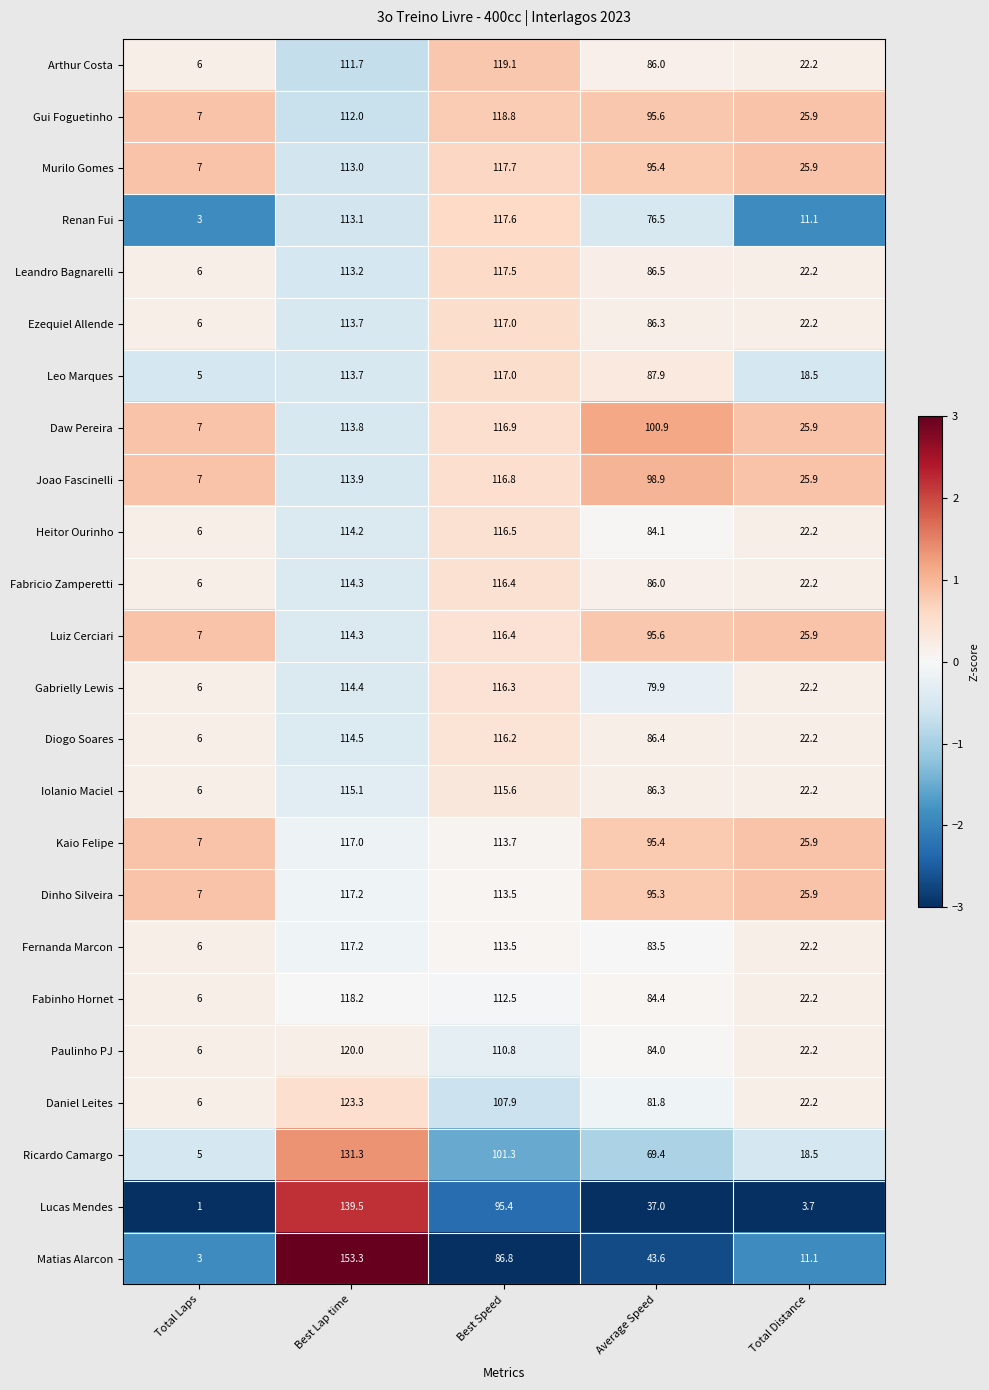

True or false: Leo Marques has a value of 113.7 at Best Lap time.

True